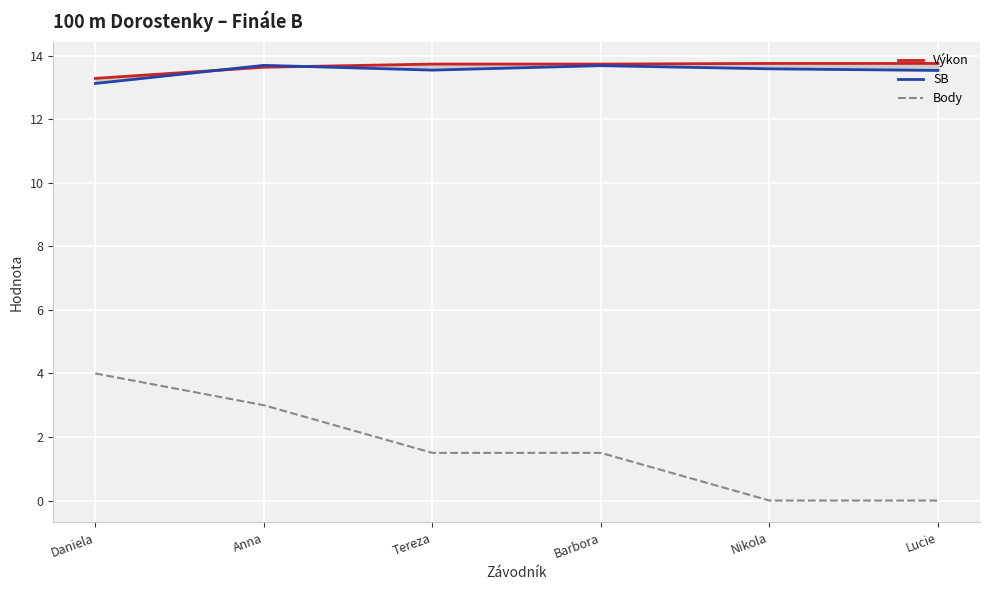

Is the value of SB at Nikola greater than the value of Výkon at Anna?

No